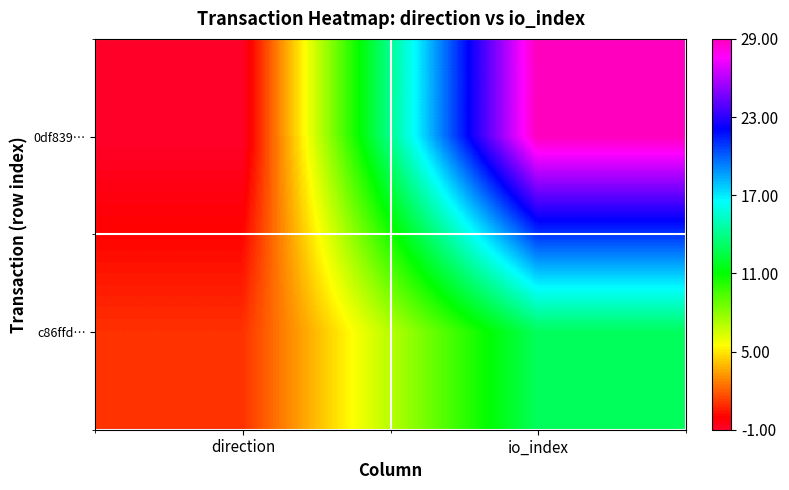

Which series has the largest range (max minus min)?

0df839…